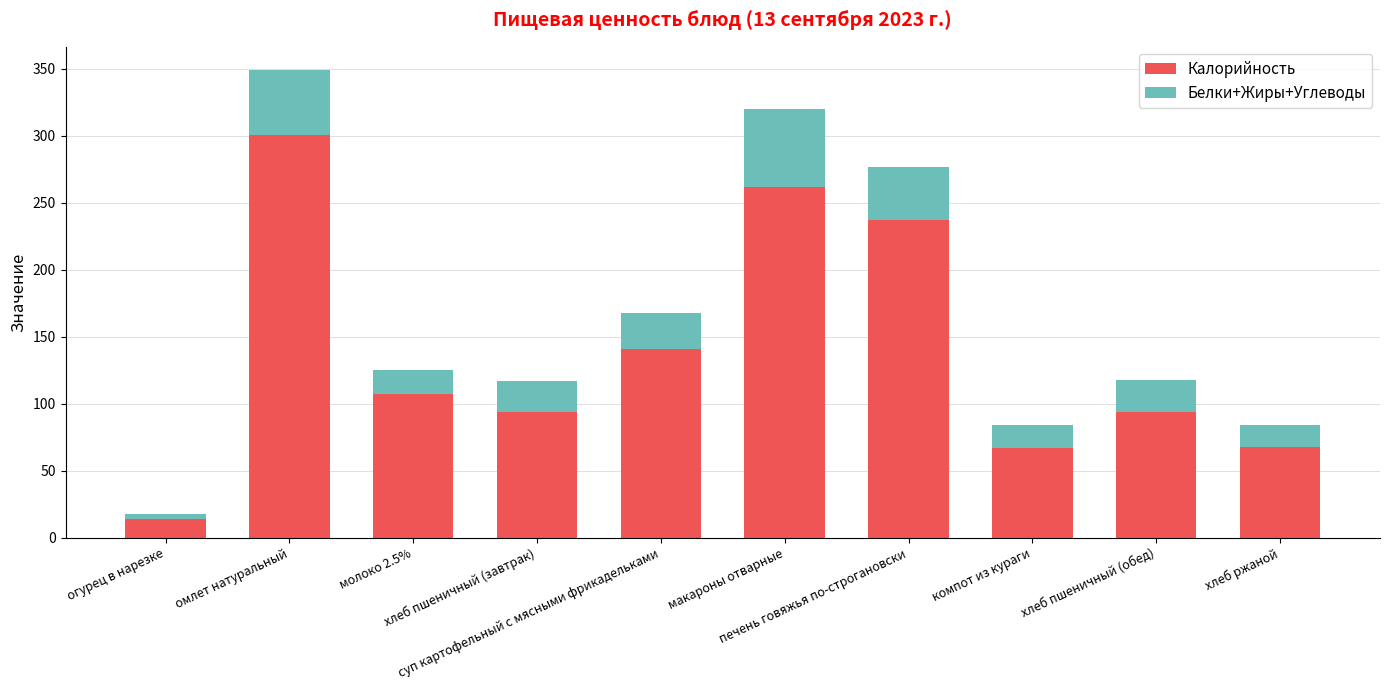

What is the sum of all Калорийность values?

1385